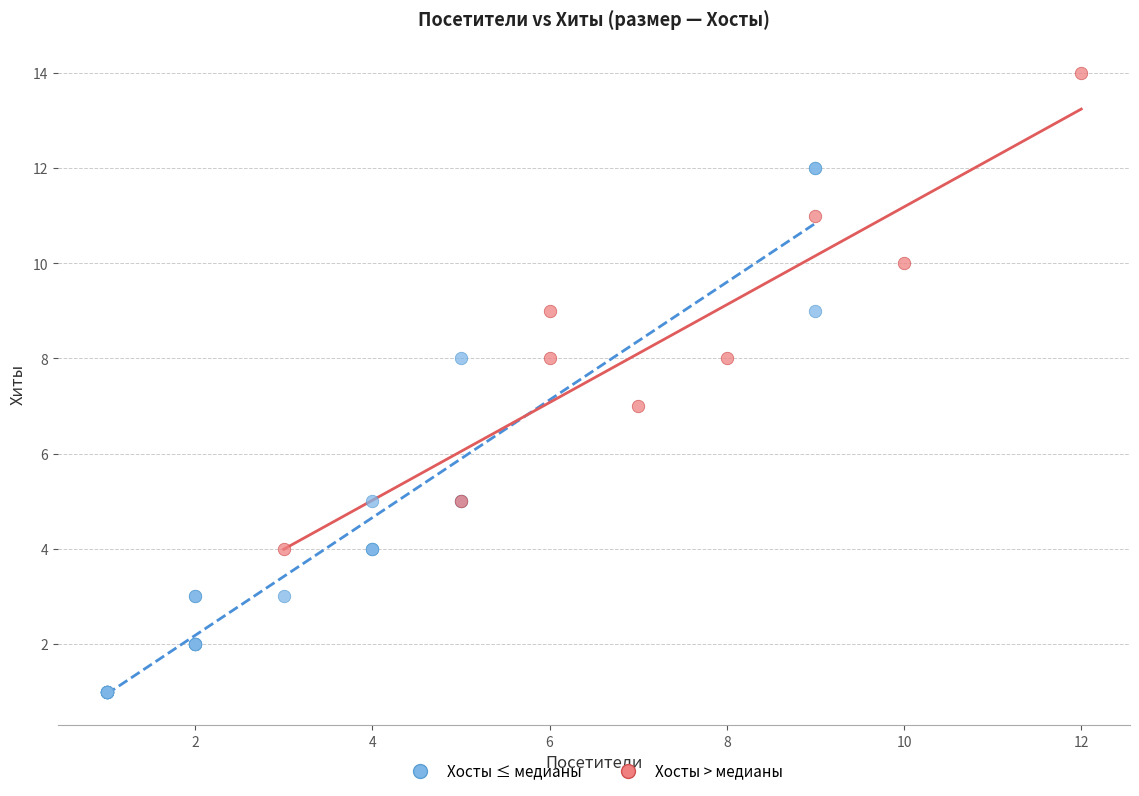

Which series reaches the minimum Y coordinate?

Хосты ≤ медианы